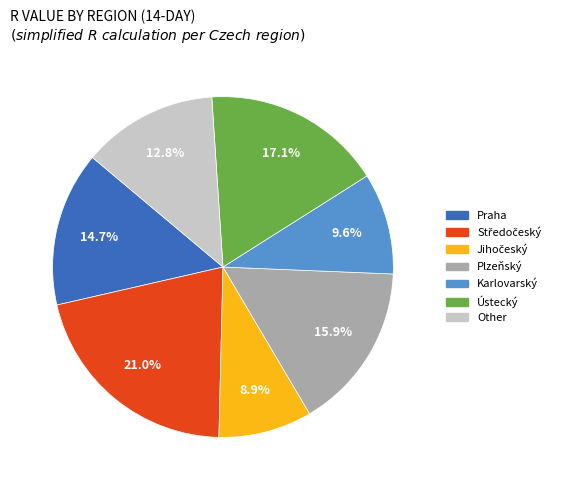

Count the number of slices in the pie.

7